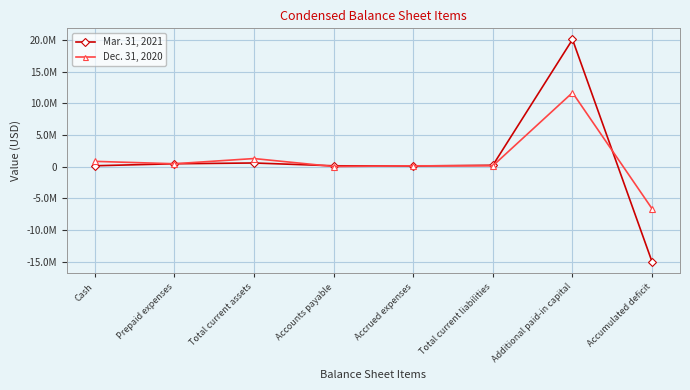

At which label is Dec. 31, 2020 closest to 2499306?

Total current assets